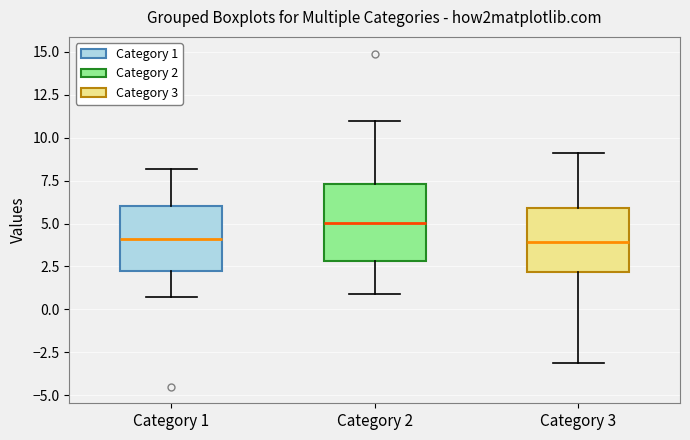

Reading left to right, read every box against the y-axis: the position of its median line, the range the box covers, and the ends of its whiskers. The values are not printed on the chart, so give them approximately, as read against the axis.

Category 1: median 4.0, box 2.0 to 6.0, whiskers 0.5 to 8.0
Category 2: median 5.0, box 3.0 to 7.5, whiskers 1.0 to 11.0
Category 3: median 4.0, box 2.0 to 6.0, whiskers -3.0 to 9.0